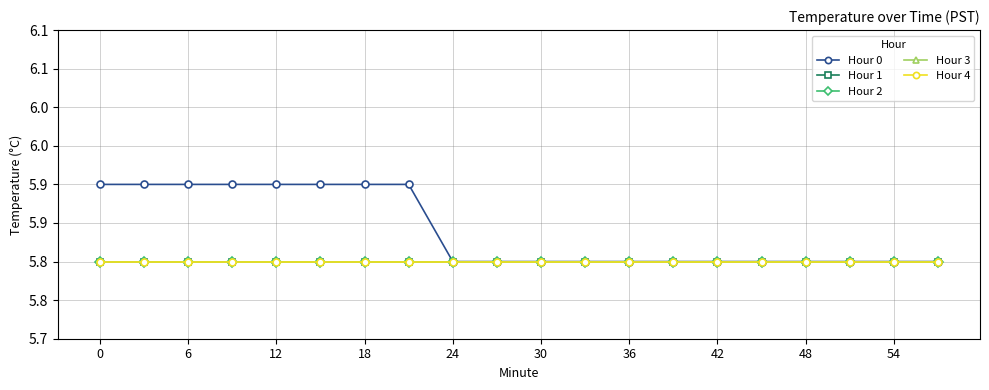

True or false: Hour 3 and Hour 4 cross at least once.

False